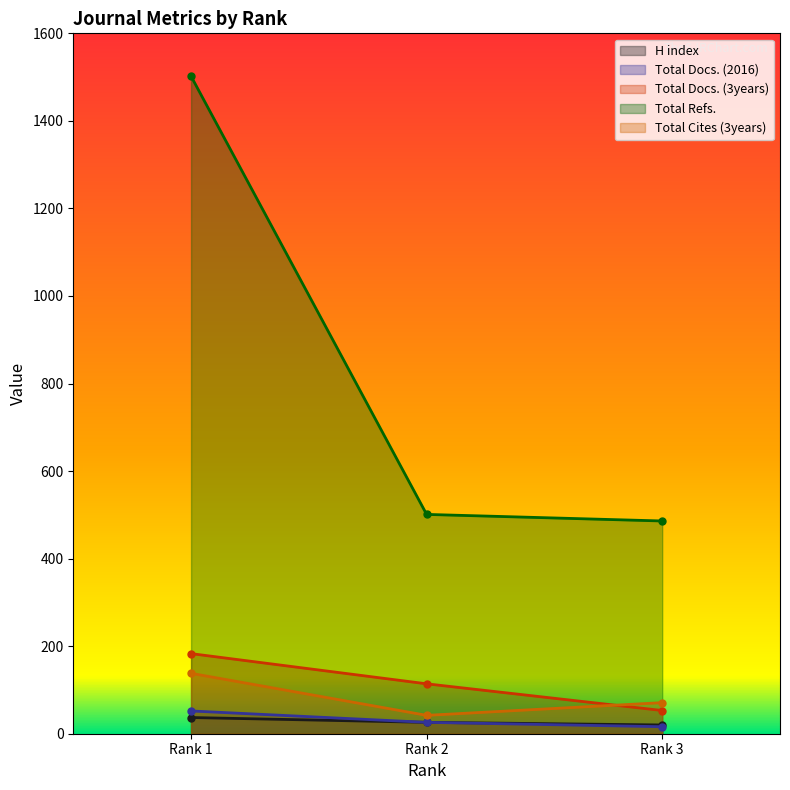

What is the value of the Total Docs. (3years) point at the 2nd from the left?

114